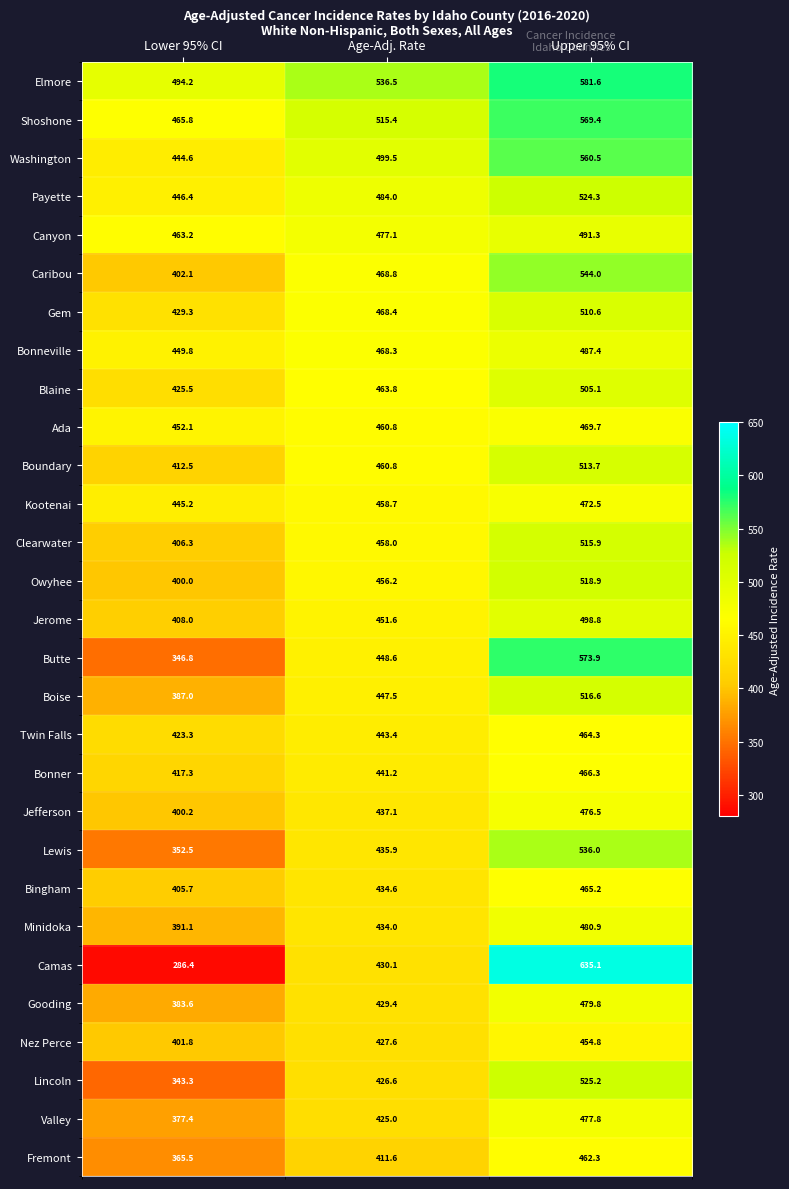

At which category is the sum across all series the highest?

Upper 95% CI